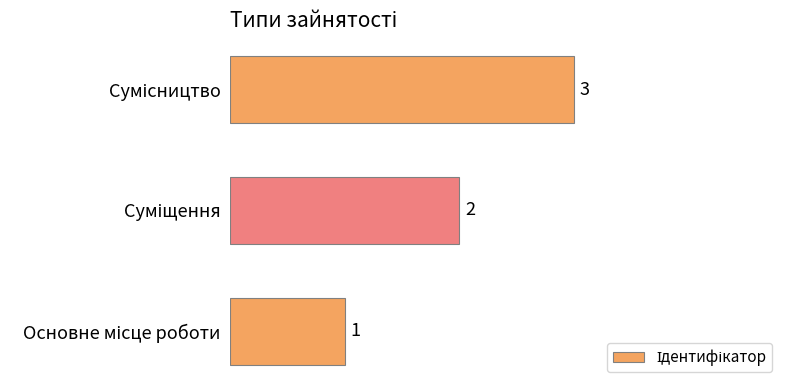

What is the average value?

2